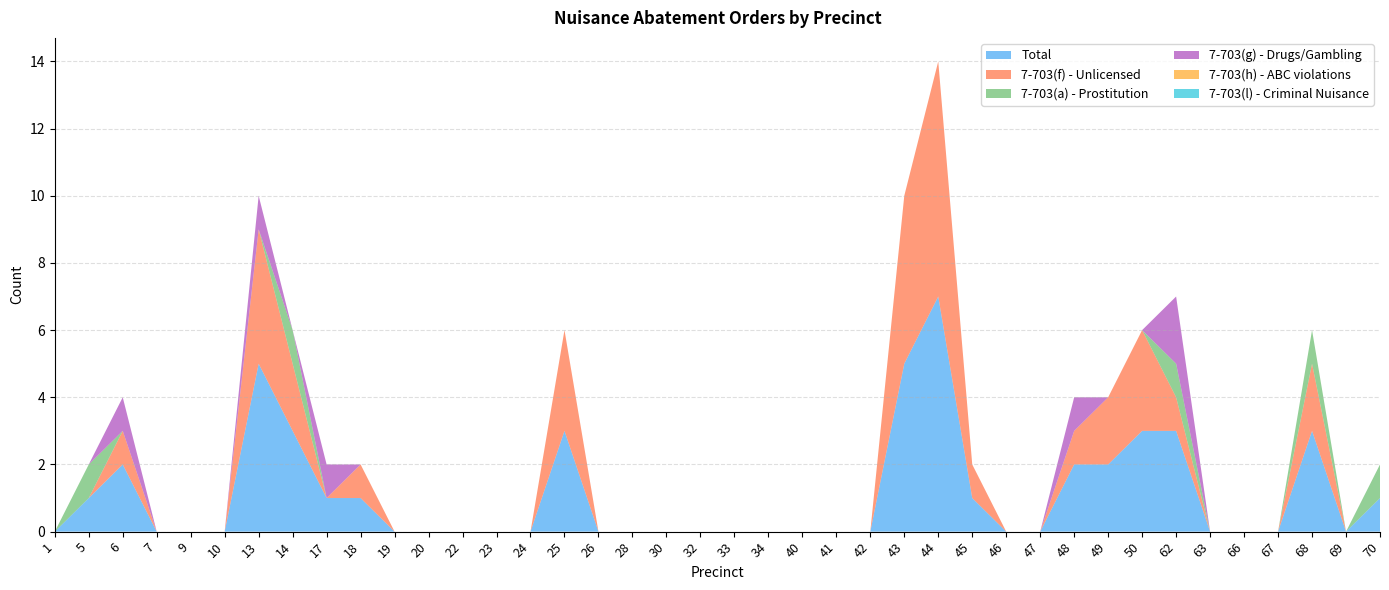

Reading left to right, list all the values displayed in this chart.

Total: 0	1	2	0	0	0	5	3	1	1	0	0	0	0	0	3	0	0	0	0	0	0	0	0	0	5	7	1	0	0	2	2	3	3	0	0	0	3	0	1
7-703(f) - Unlicensed: 0	0	1	0	0	0	4	2	0	1	0	0	0	0	0	3	0	0	0	0	0	0	0	0	0	5	7	1	0	0	1	2	3	1	0	0	0	2	0	0
7-703(a) - Prostitution: 0	1	0	0	0	0	0	1	0	0	0	0	0	0	0	0	0	0	0	0	0	0	0	0	0	0	0	0	0	0	0	0	0	1	0	0	0	1	0	1
7-703(g) - Drugs/Gambling: 0	0	1	0	0	0	1	0	1	0	0	0	0	0	0	0	0	0	0	0	0	0	0	0	0	0	0	0	0	0	1	0	0	2	0	0	0	0	0	0
7-703(h) - ABC violations: 0	0	0	0	0	0	0	0	0	0	0	0	0	0	0	0	0	0	0	0	0	0	0	0	0	0	0	0	0	0	0	0	0	0	0	0	0	0	0	0
7-703(l) - Criminal Nuisance: 0	0	0	0	0	0	0	0	0	0	0	0	0	0	0	0	0	0	0	0	0	0	0	0	0	0	0	0	0	0	0	0	0	0	0	0	0	0	0	0